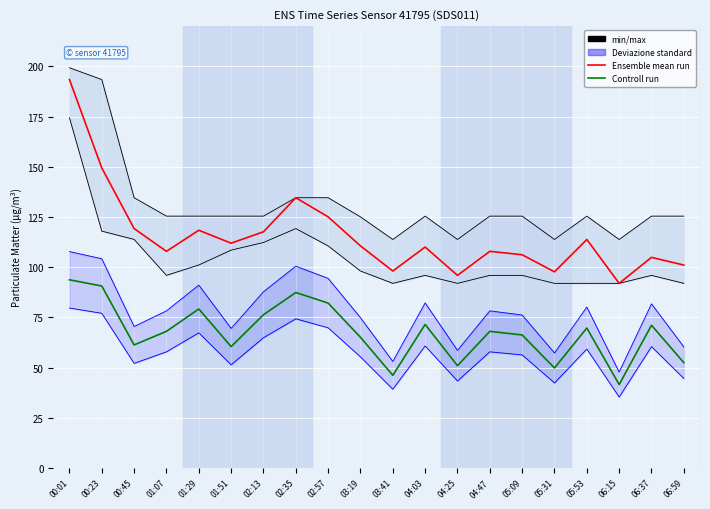

Is this an area chart (filled region under the line)?

No